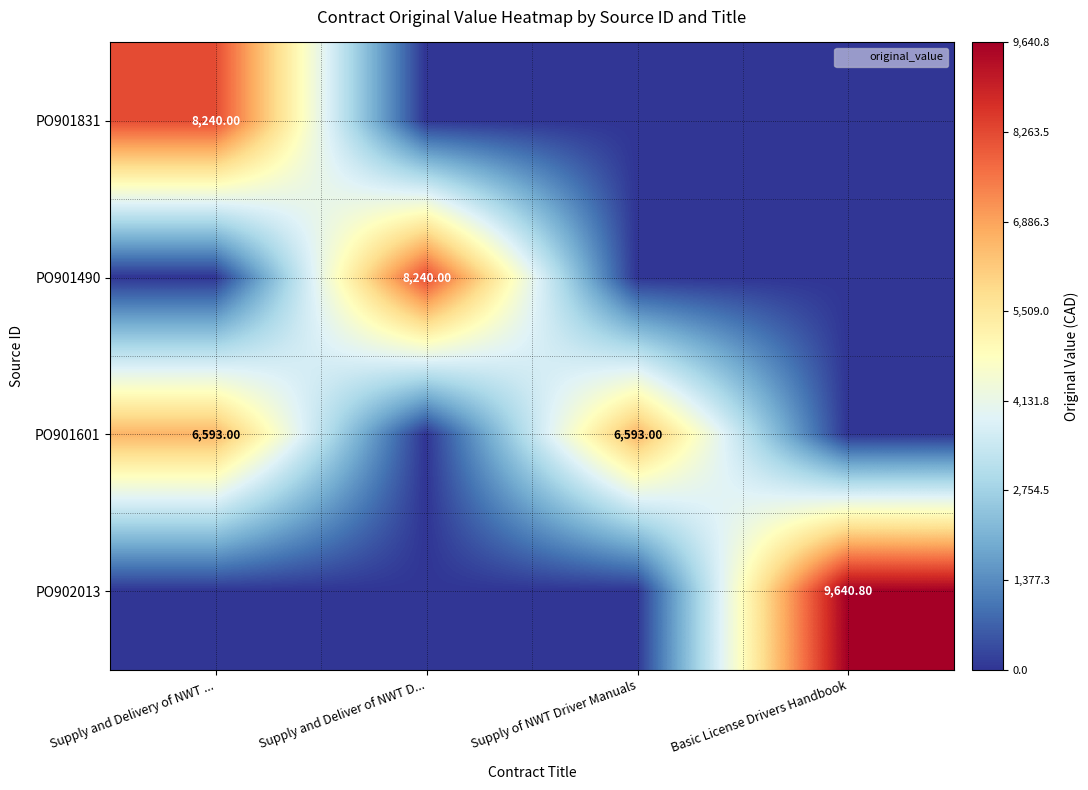

Which category has the highest value in the PO901831 series?

Supply and Delivery of NWT ...